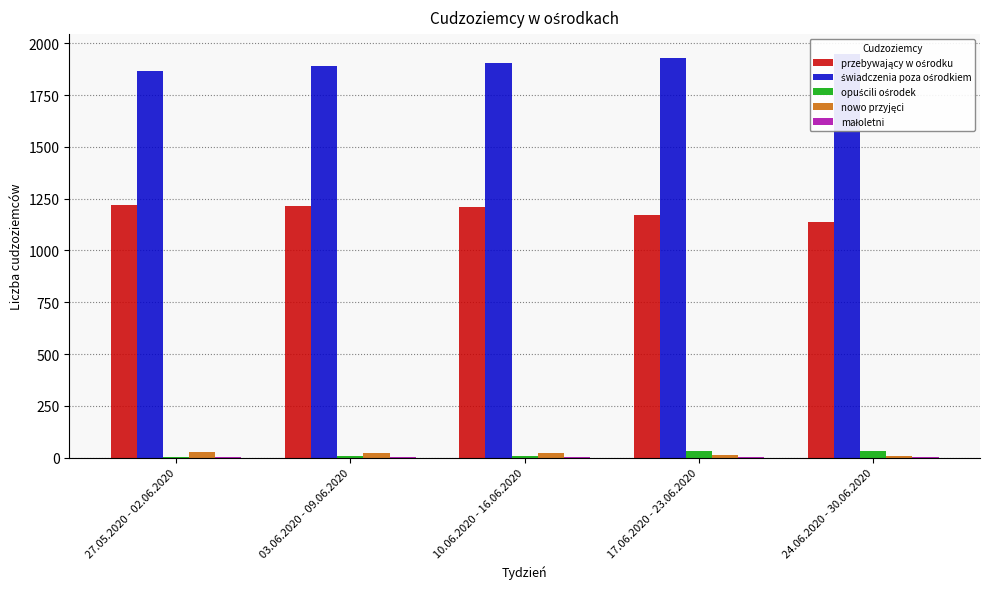

List the series in order of their peak value, highest first.

świadczenia poza ośrodkiem, przebywający w ośrodku, opuścili ośrodek, nowo przyjęci, małoletni